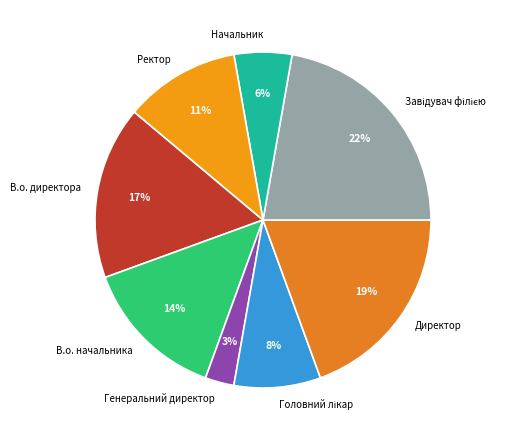

What percentage is the Директор slice, to the nearest percent?

19%